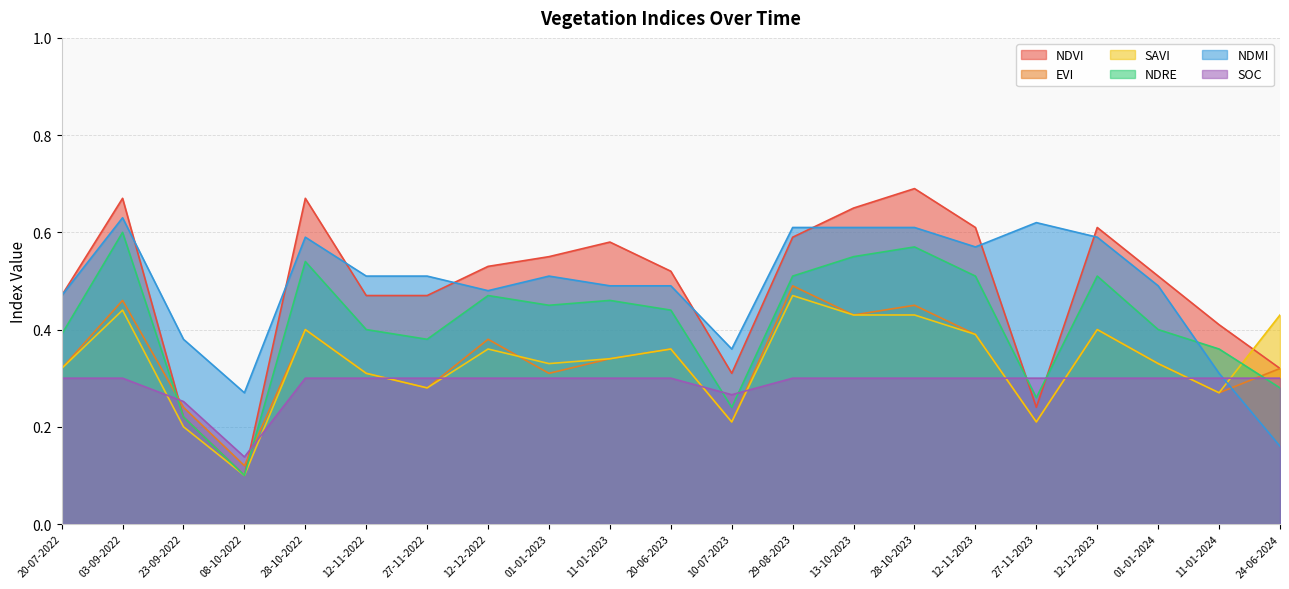

Reading right to left, what are all the values shown in this chart?

ndvi: 24-06-2024=0.3	11-01-2024=0.4	01-01-2024=0.5	12-12-2023=0.6	27-11-2023=0.2	12-11-2023=0.6	28-10-2023=0.7	13-10-2023=0.7	29-08-2023=0.6	10-07-2023=0.3	20-06-2023=0.5	11-01-2023=0.6	01-01-2023=0.6	12-12-2022=0.5	27-11-2022=0.5	12-11-2022=0.5	28-10-2022=0.7	08-10-2022=0.1	23-09-2022=0.2	03-09-2022=0.7	20-07-2022=0.5
evi: 24-06-2024=0.3	11-01-2024=0.3	01-01-2024=0.3	12-12-2023=0.4	27-11-2023=0.2	12-11-2023=0.4	28-10-2023=0.5	13-10-2023=0.4	29-08-2023=0.5	10-07-2023=0.2	20-06-2023=0.4	11-01-2023=0.3	01-01-2023=0.3	12-12-2022=0.4	27-11-2022=0.3	12-11-2022=0.3	28-10-2022=0.4	08-10-2022=0.1	23-09-2022=0.2	03-09-2022=0.5	20-07-2022=0.3
savi: 24-06-2024=0.4	11-01-2024=0.3	01-01-2024=0.3	12-12-2023=0.4	27-11-2023=0.2	12-11-2023=0.4	28-10-2023=0.4	13-10-2023=0.4	29-08-2023=0.5	10-07-2023=0.2	20-06-2023=0.4	11-01-2023=0.3	01-01-2023=0.3	12-12-2022=0.4	27-11-2022=0.3	12-11-2022=0.3	28-10-2022=0.4	08-10-2022=0.1	23-09-2022=0.2	03-09-2022=0.4	20-07-2022=0.3
ndre: 24-06-2024=0.3	11-01-2024=0.4	01-01-2024=0.4	12-12-2023=0.5	27-11-2023=0.3	12-11-2023=0.5	28-10-2023=0.6	13-10-2023=0.6	29-08-2023=0.5	10-07-2023=0.2	20-06-2023=0.4	11-01-2023=0.5	01-01-2023=0.5	12-12-2022=0.5	27-11-2022=0.4	12-11-2022=0.4	28-10-2022=0.5	08-10-2022=0.1	23-09-2022=0.2	03-09-2022=0.6	20-07-2022=0.4
ndmi: 24-06-2024=0.2	11-01-2024=0.3	01-01-2024=0.5	12-12-2023=0.6	27-11-2023=0.6	12-11-2023=0.6	28-10-2023=0.6	13-10-2023=0.6	29-08-2023=0.6	10-07-2023=0.4	20-06-2023=0.5	11-01-2023=0.5	01-01-2023=0.5	12-12-2022=0.5	27-11-2022=0.5	12-11-2022=0.5	28-10-2022=0.6	08-10-2022=0.3	23-09-2022=0.4	03-09-2022=0.6	20-07-2022=0.5
soc: 24-06-2024=0.3	11-01-2024=0.3	01-01-2024=0.3	12-12-2023=0.3	27-11-2023=0.3	12-11-2023=0.3	28-10-2023=0.3	13-10-2023=0.3	29-08-2023=0.3	10-07-2023=0.3	20-06-2023=0.3	11-01-2023=0.3	01-01-2023=0.3	12-12-2022=0.3	27-11-2022=0.3	12-11-2022=0.3	28-10-2022=0.3	08-10-2022=0.1	23-09-2022=0.3	03-09-2022=0.3	20-07-2022=0.3